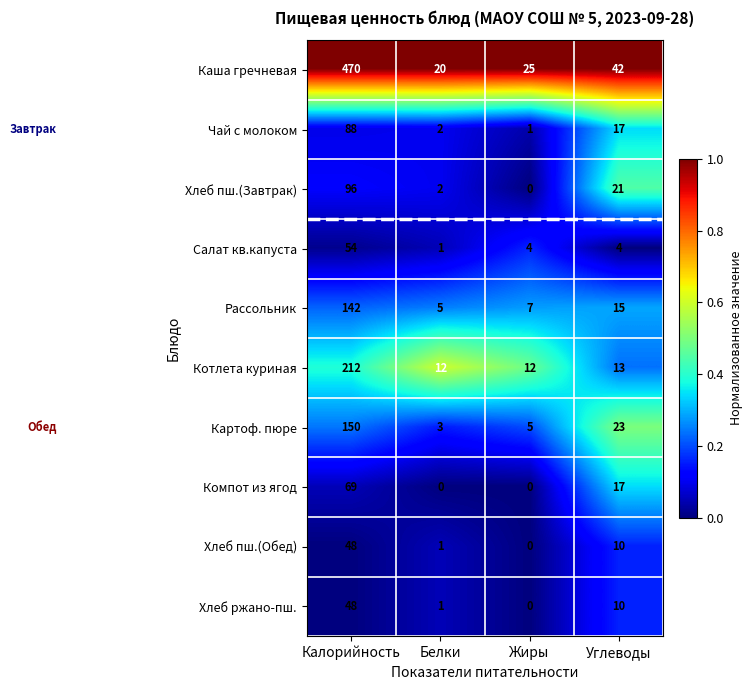

True or false: Компот из ягод has a value of 0 at Жиры.

True